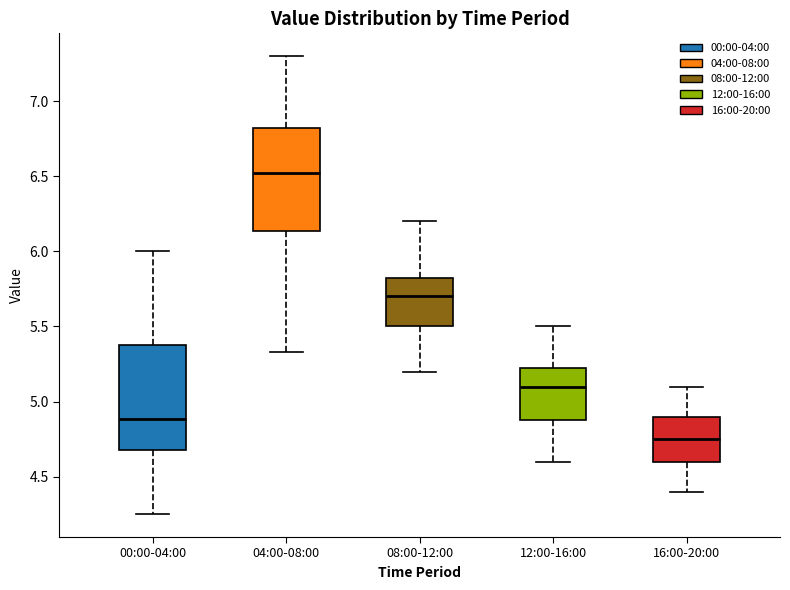

Reading left to right, read every box against the y-axis: the position of its median line, the range the box covers, and the ends of its whiskers. The values are not printed on the chart, so give them approximately, as read against the axis.

00:00-04:00: median 4.90, box 4.70 to 5.40, whiskers 4.25 to 6.00
04:00-08:00: median 6.55, box 6.15 to 6.85, whiskers 5.35 to 7.30
08:00-12:00: median 5.70, box 5.50 to 5.85, whiskers 5.20 to 6.20
12:00-16:00: median 5.10, box 4.90 to 5.25, whiskers 4.60 to 5.50
16:00-20:00: median 4.75, box 4.60 to 4.90, whiskers 4.40 to 5.10